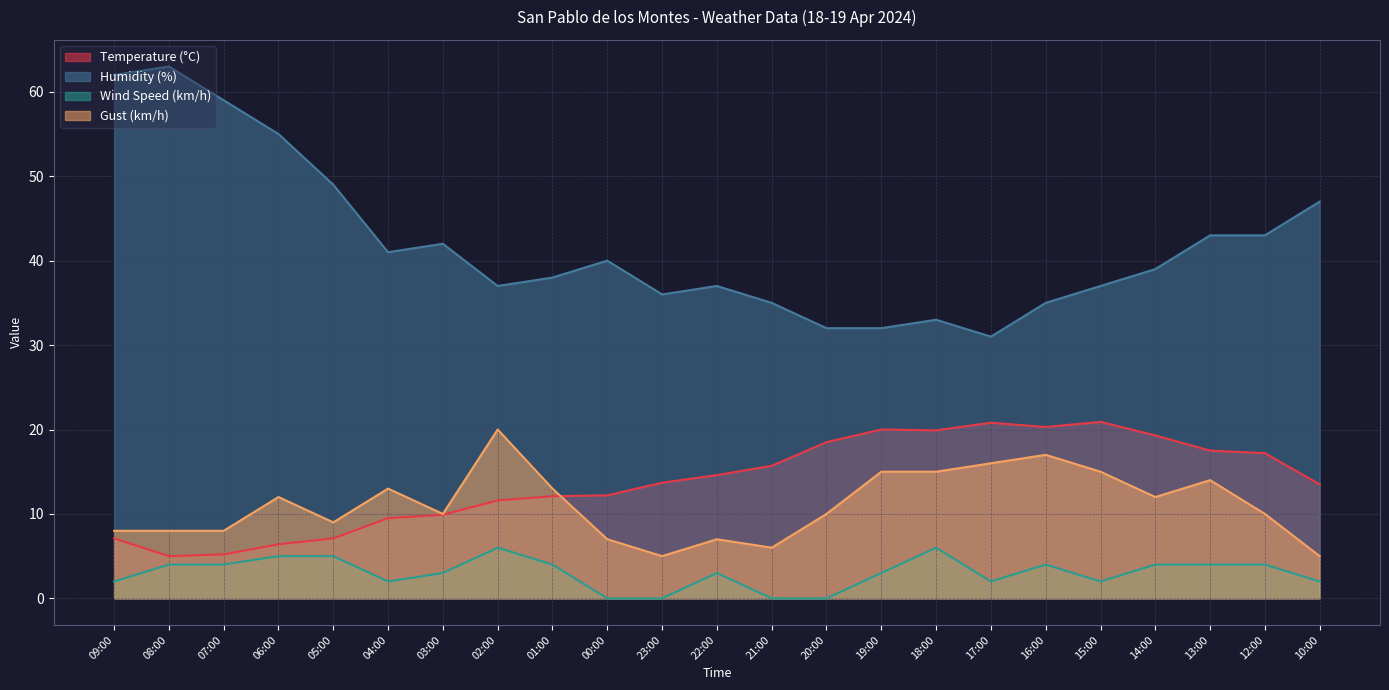

What position from the left is 08:00?

2